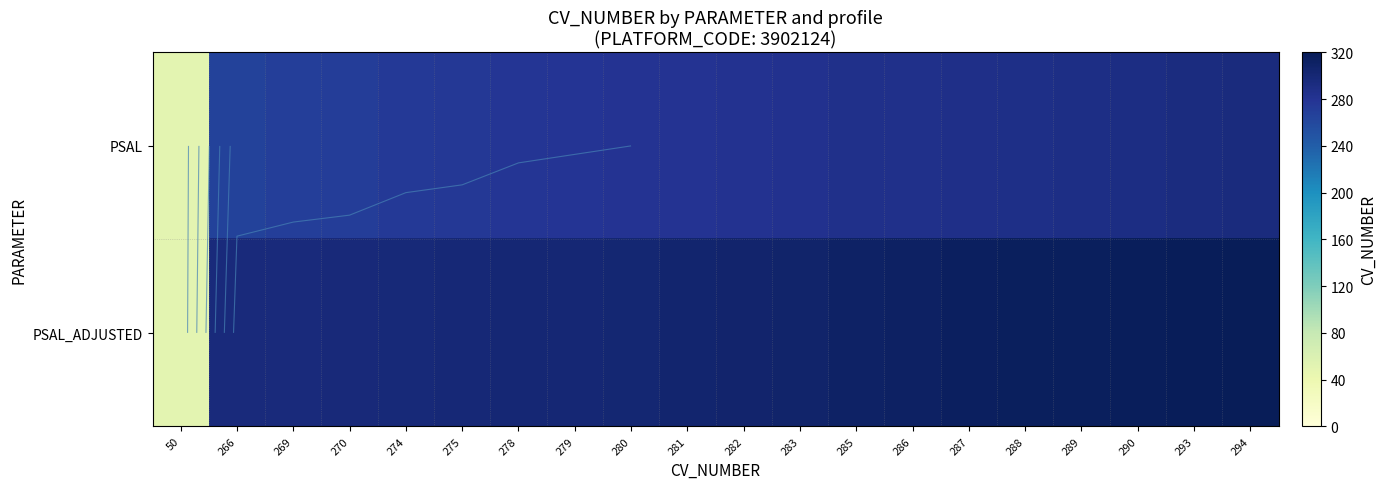

True or false: PSAL has a value of 179 at 283.

False